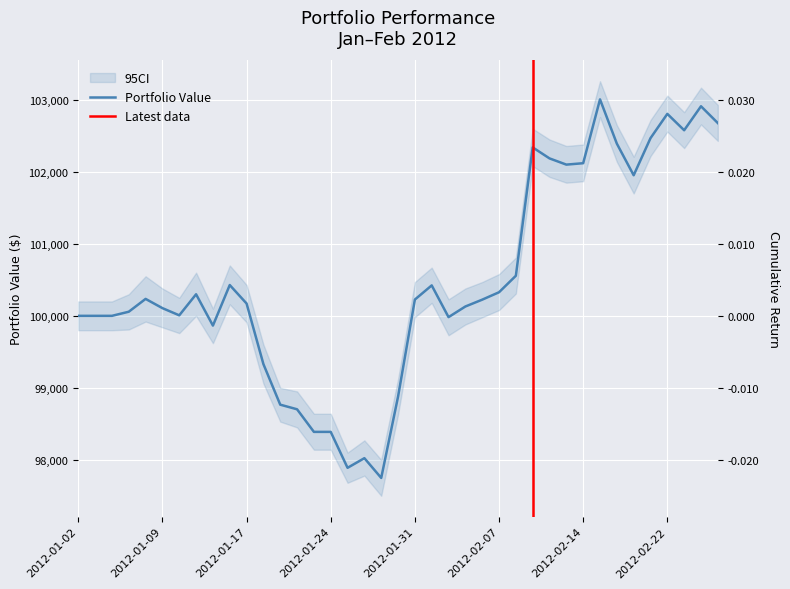

True or false: Portfolio Value and Cumulative Return intersect in this chart.

False